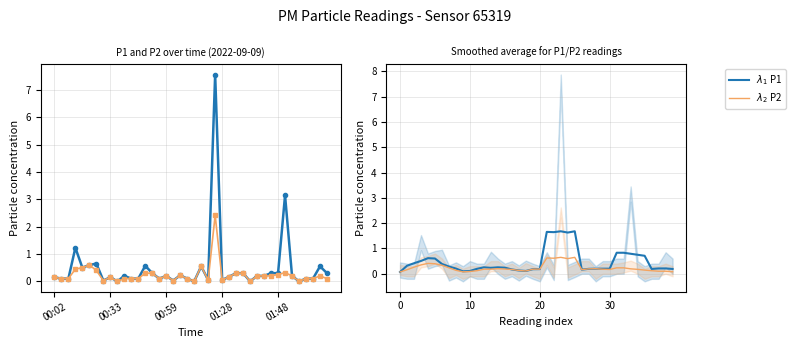

How many interior local peaks does the P2 series have?

7